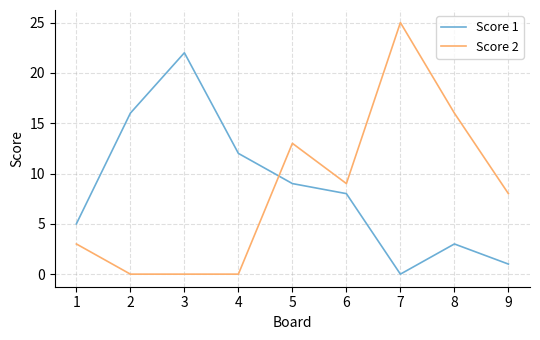

Count the number of data series in this chart.

2